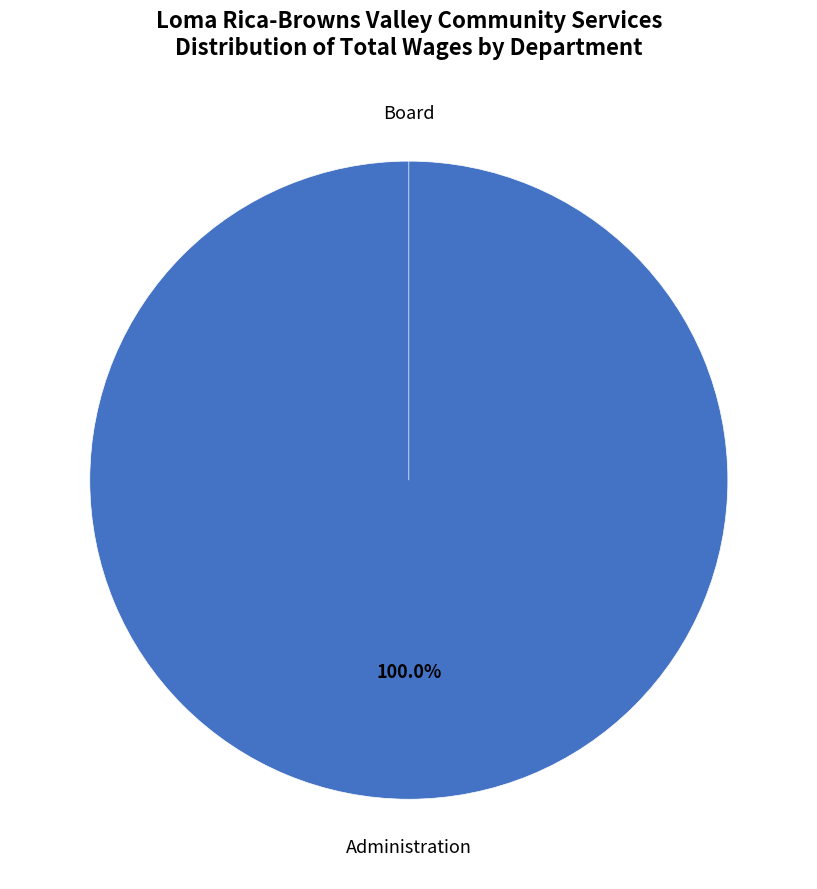

What percentage do Board and Administration together represent?

100.0%